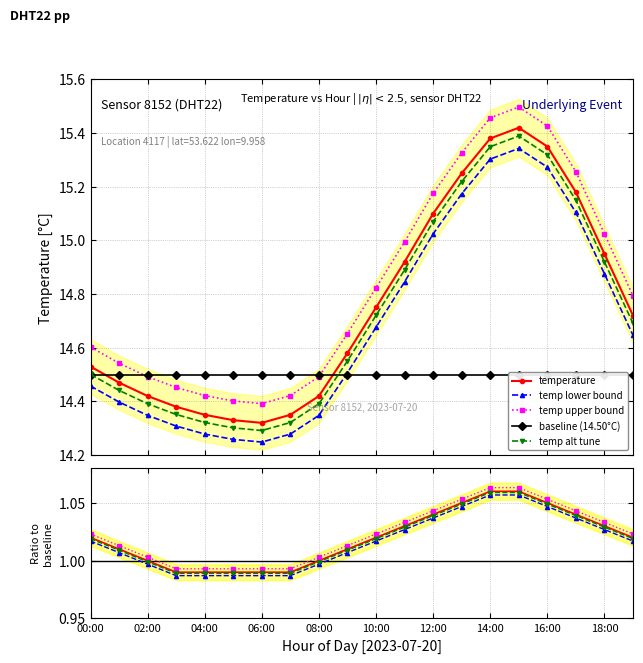

True or false: temp lower bound and temp alt tune cross at least once.

False